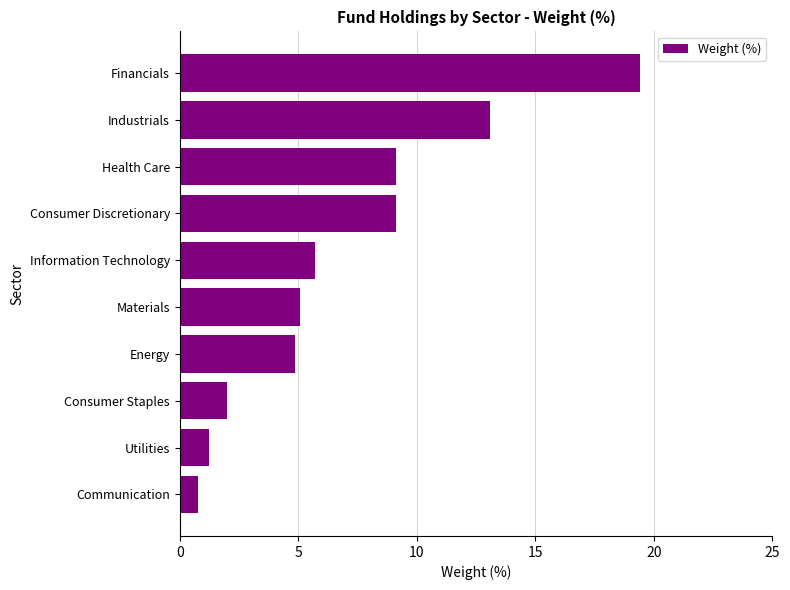

Between Consumer Discretionary and Utilities, which is larger?

Consumer Discretionary